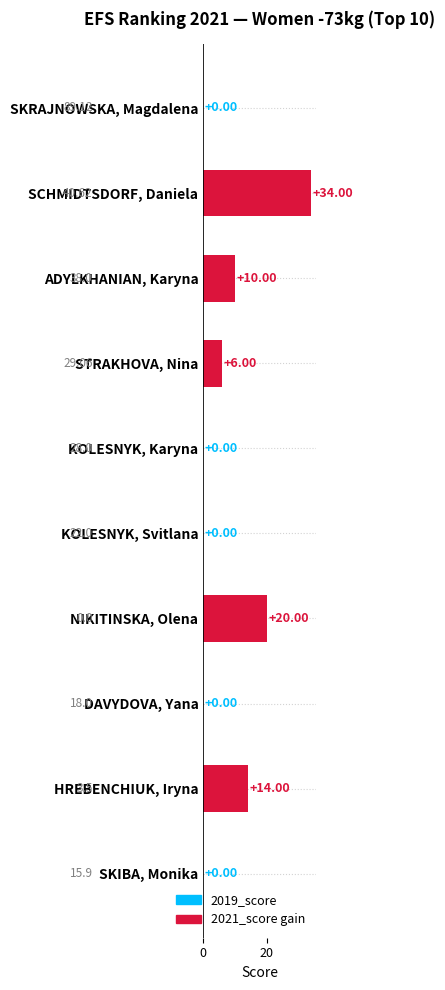

Which category has the highest value across all series?

SCHMIDTSDORF, Daniela